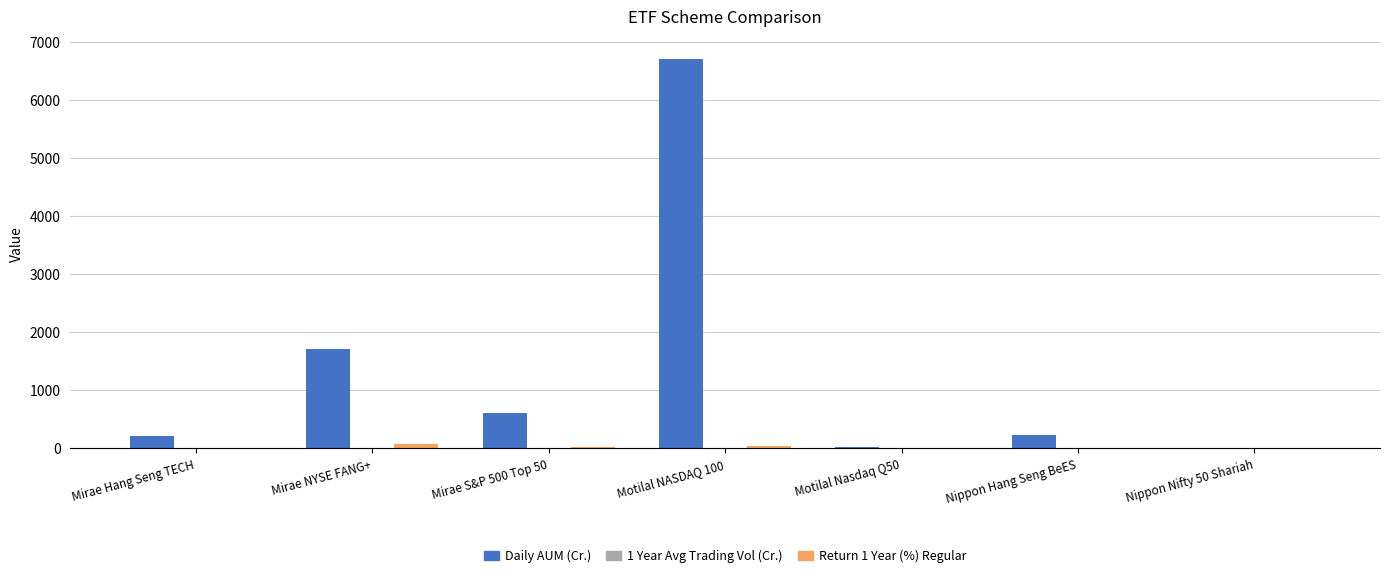

Between Mirae S&P 500 Top 50 and Motilal NASDAQ 100, which series saw the biggest shift?

Daily AUM (Cr.)